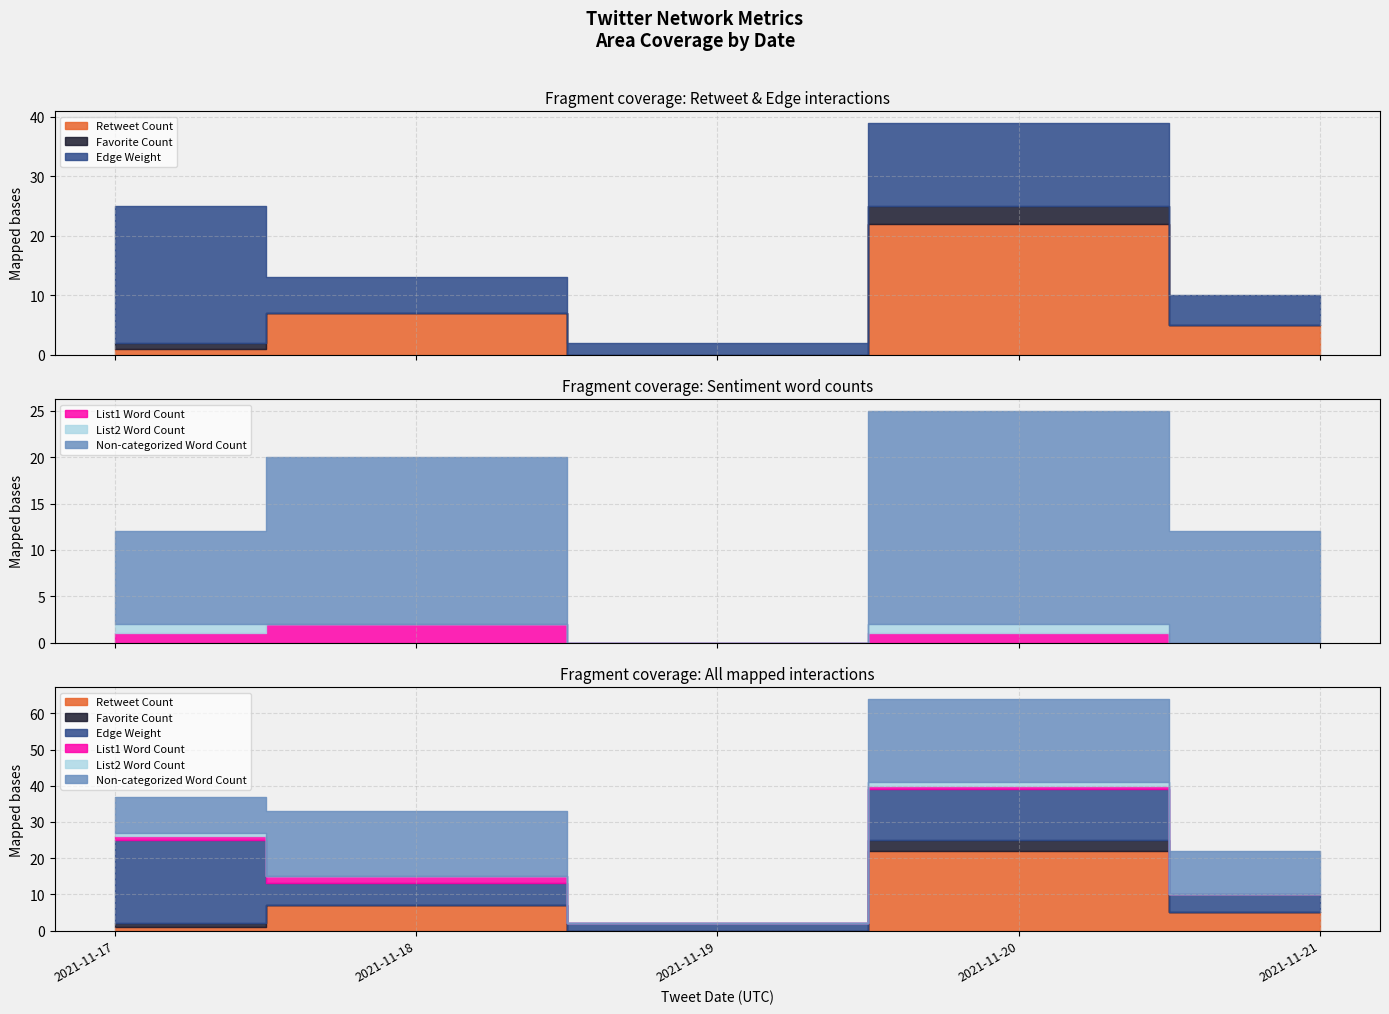

The Favorite Count series shows -1 at 2021-11-19. True or false?

False